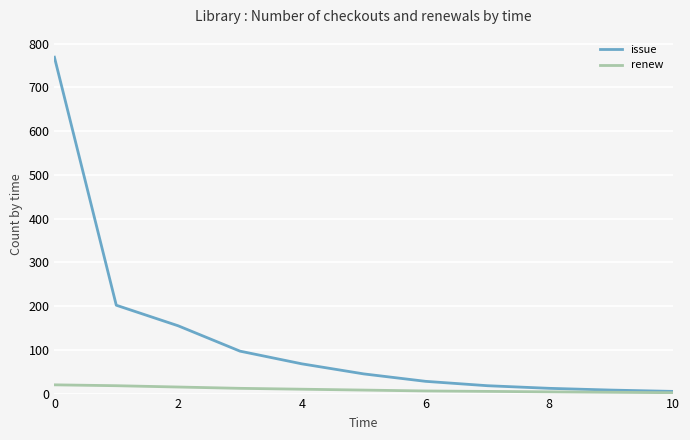

What is the sum of all issue values?

1407